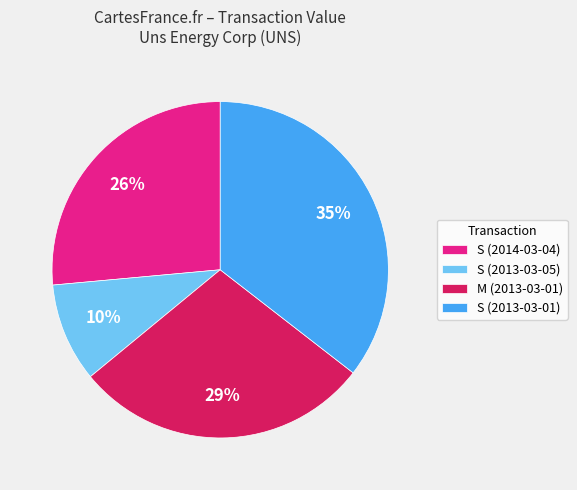

What percentage is the S (2013-03-05) slice, to the nearest percent?

10%